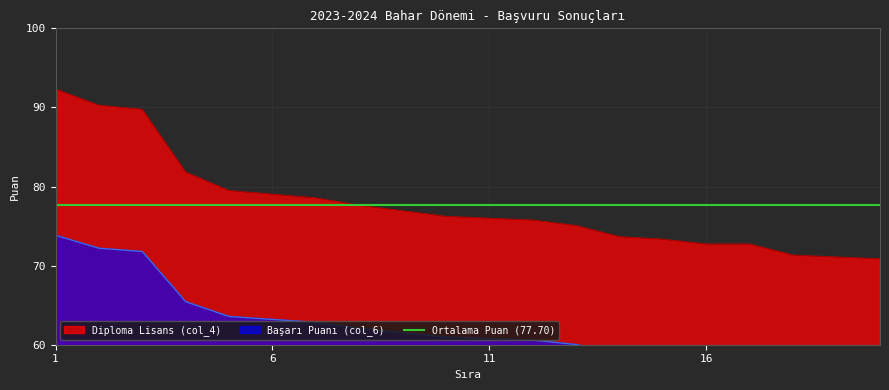

The value of Diploma Lisans (col_4) at 6 is 44.1. True or false?

False